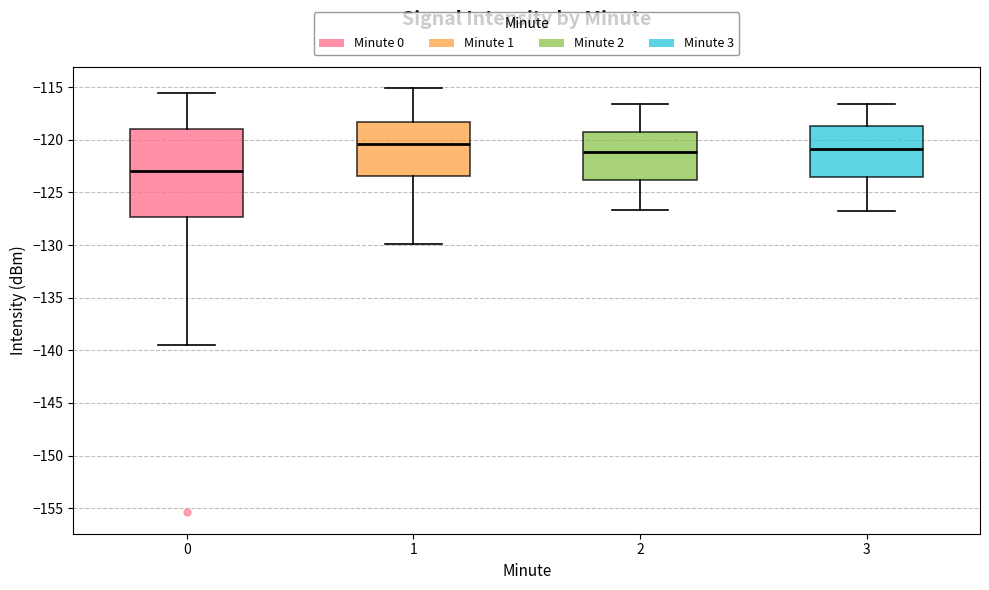

Comparing the boxes themselves (not the whiskers), which one is the tallest?

0